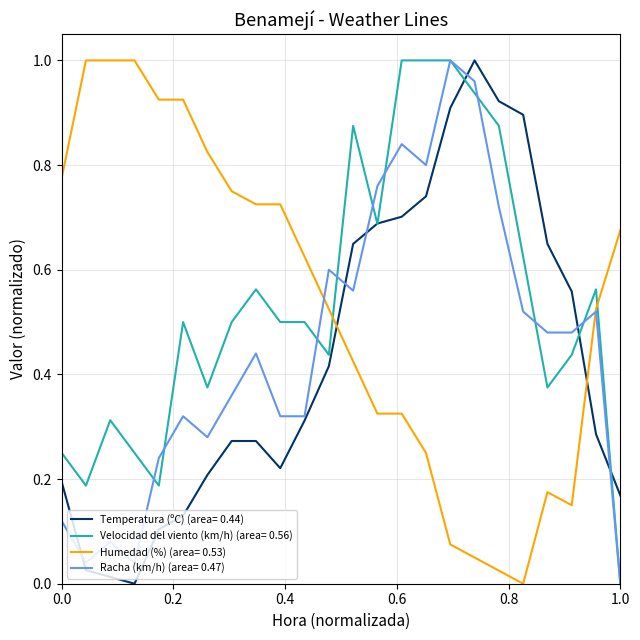

True or false: Velocidad del viento (km/h) (area= 0.56) and Humedad (%) (area= 0.53) intersect in this chart.

True